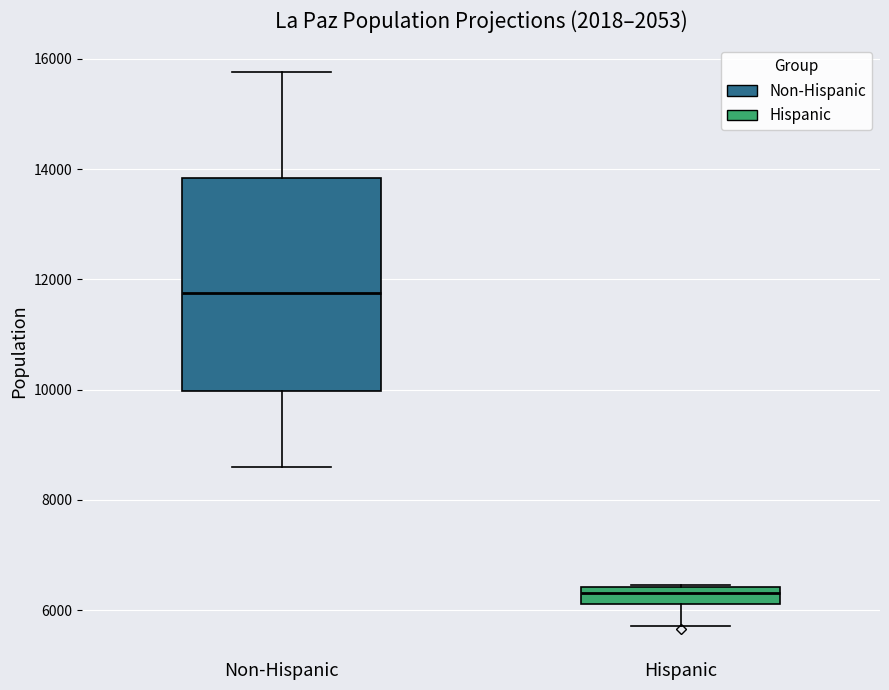

Where does the median line of the box for Non-Hispanic sit on the y-axis? The values are not printed on the chart, so give them approximately, as read against the axis.

11800